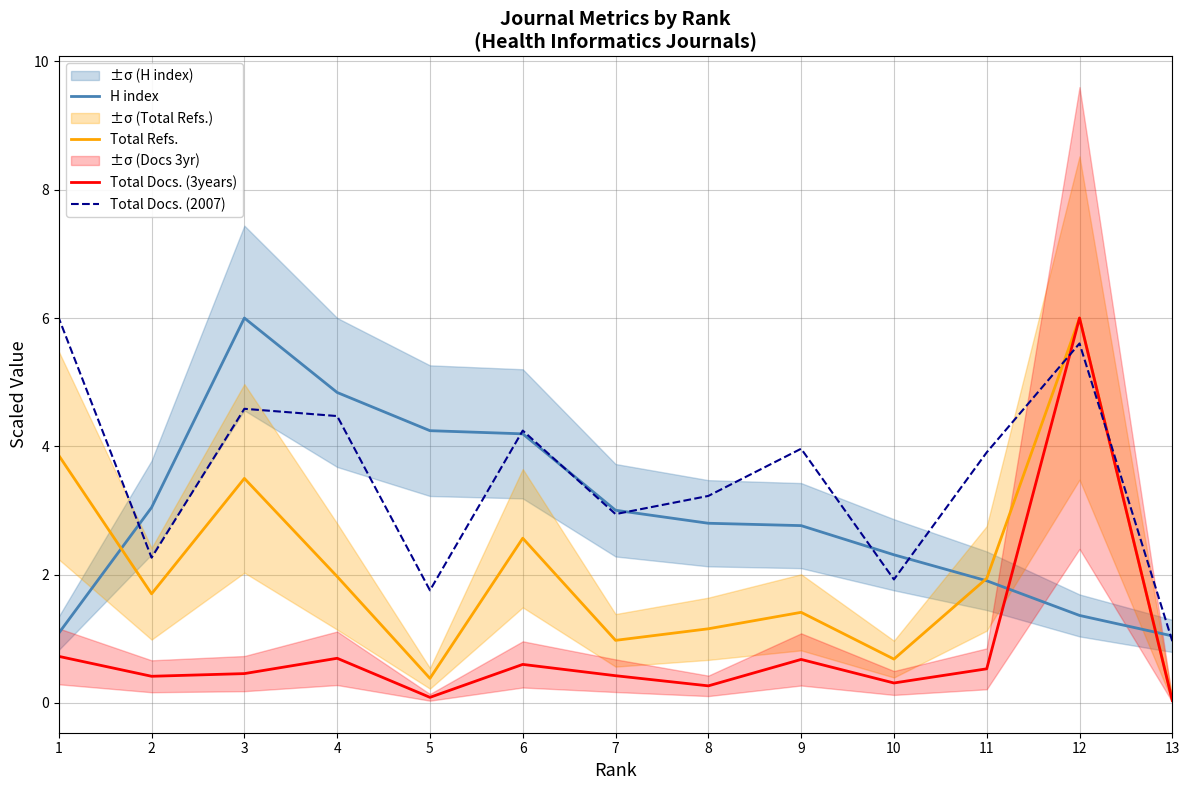

Count the number of data series in this chart.

4